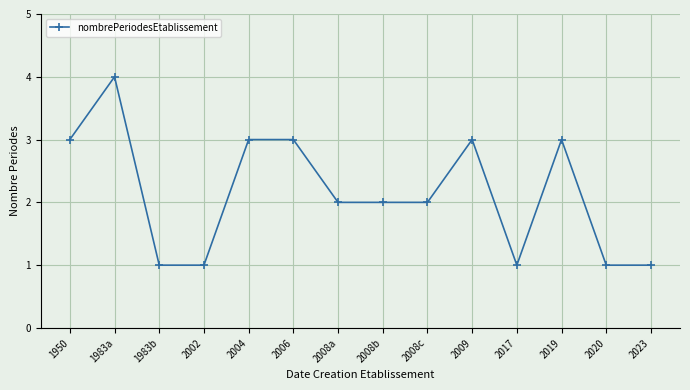

What is the maximum value shown in the chart?

4